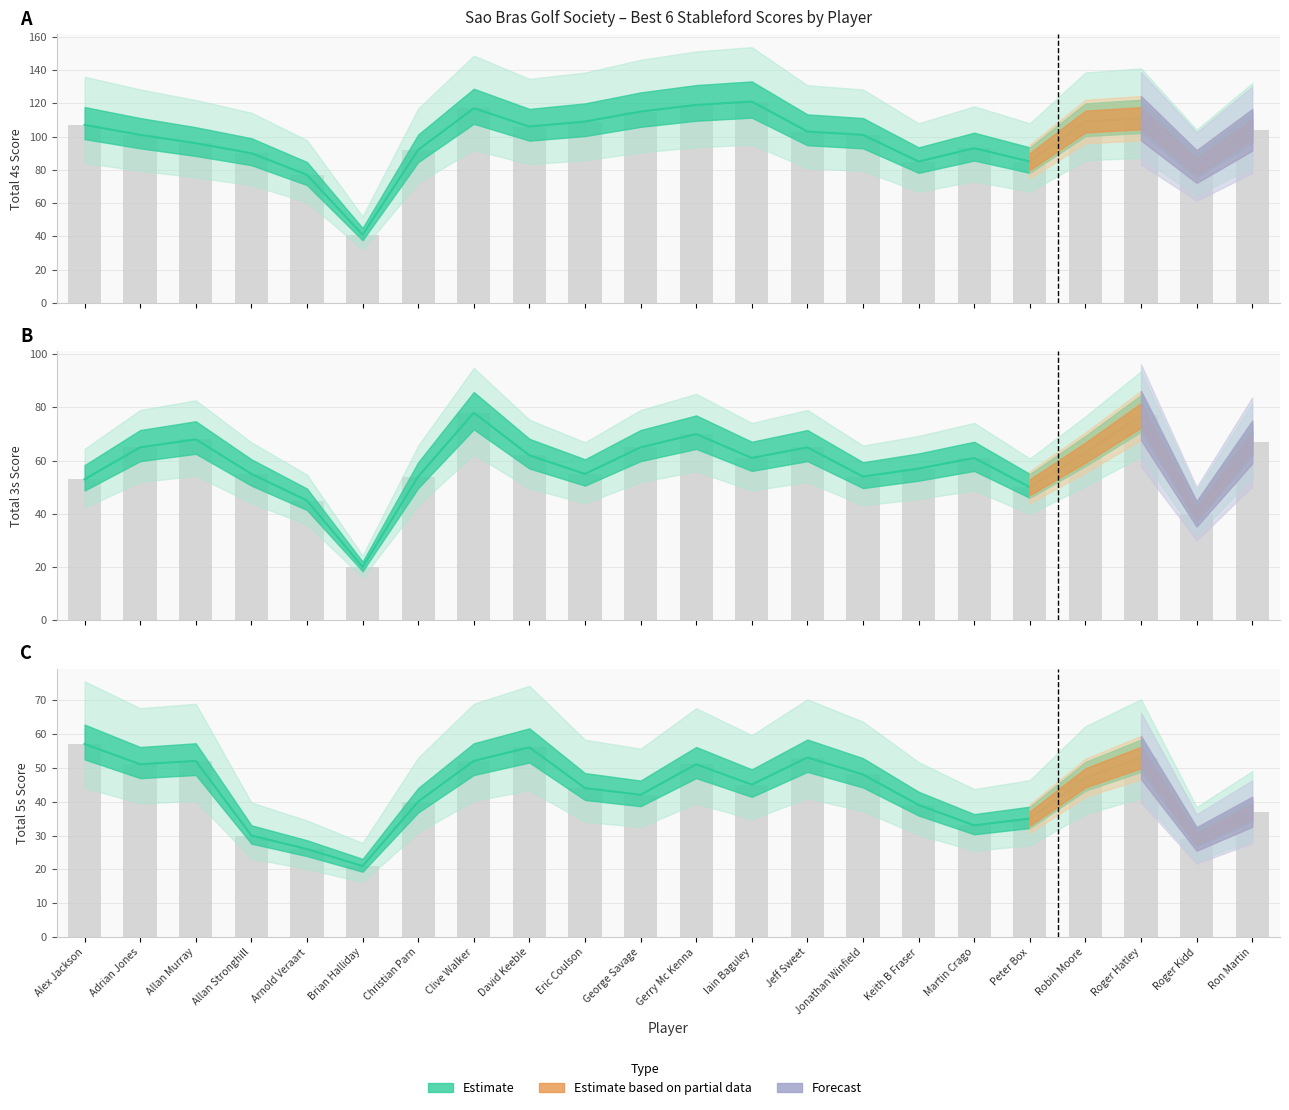

Which series changed the most between Clive Walker and Iain Baguley?

3s